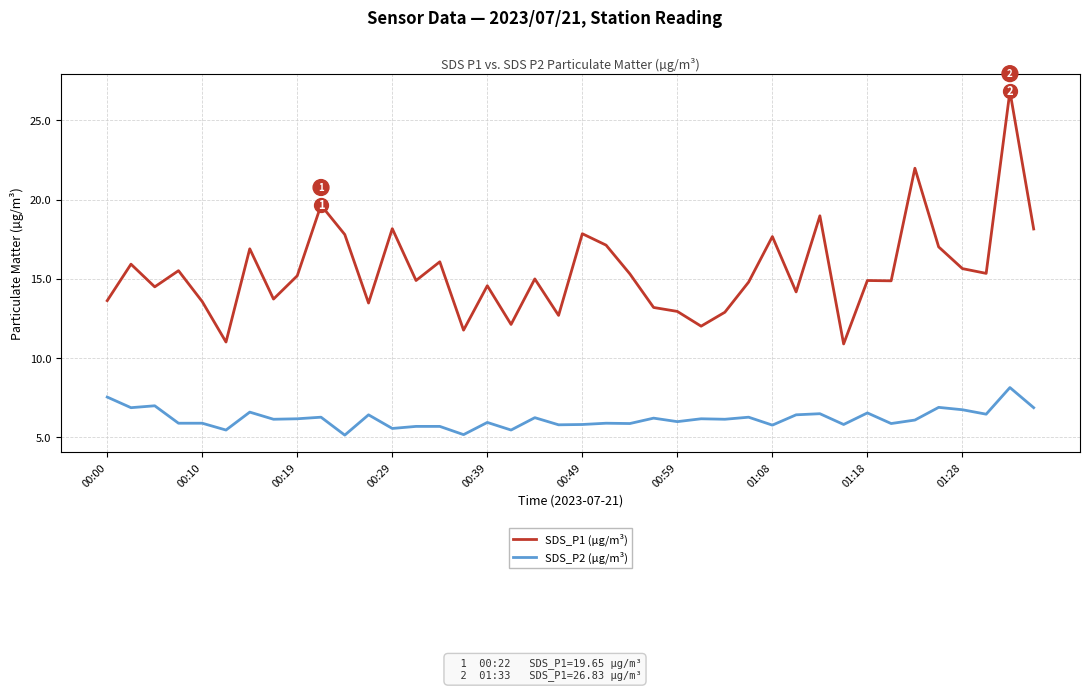

Which series has the largest total across all categories?

SDS_P1 (µg/m³)